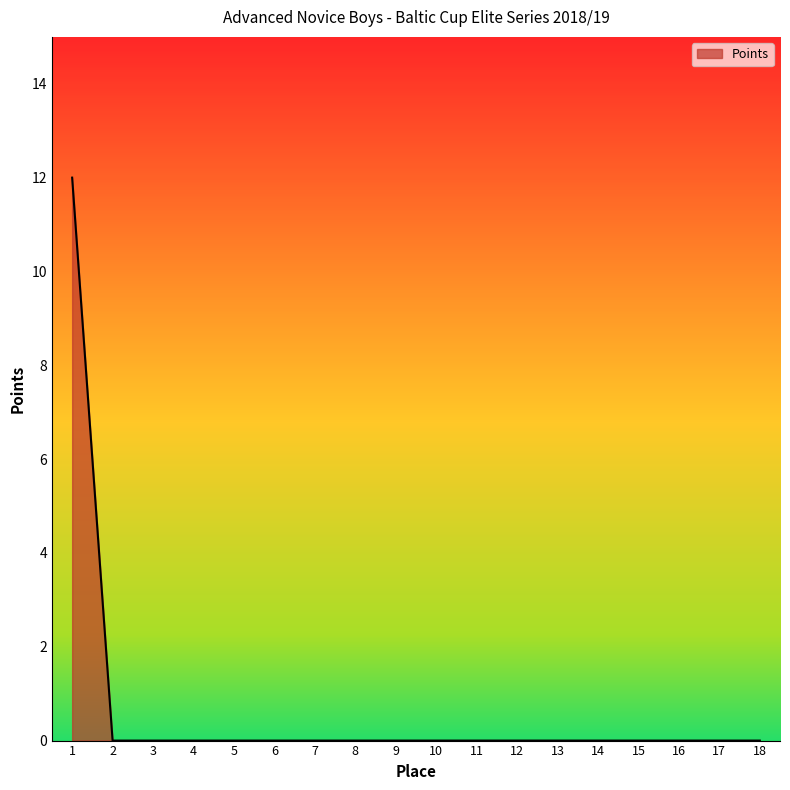

Is it true that the value at 1 is 17?

False